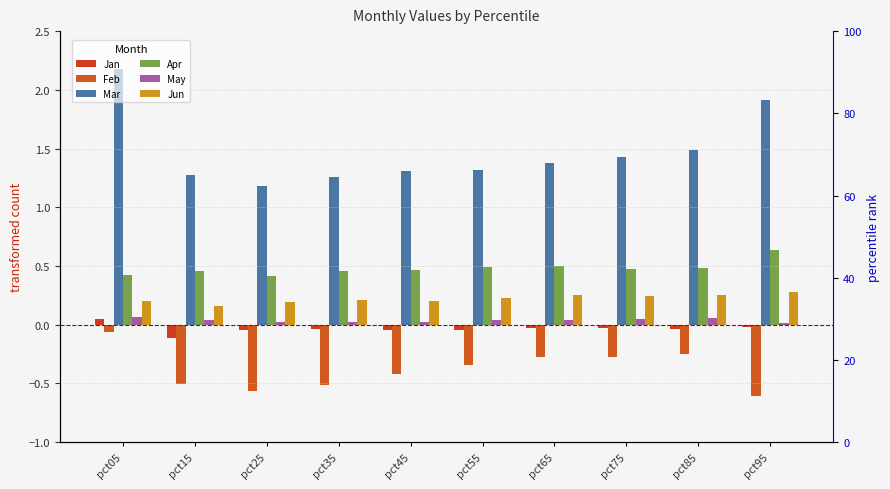

True or false: Jan has a value of -0.0 at pct85.

False